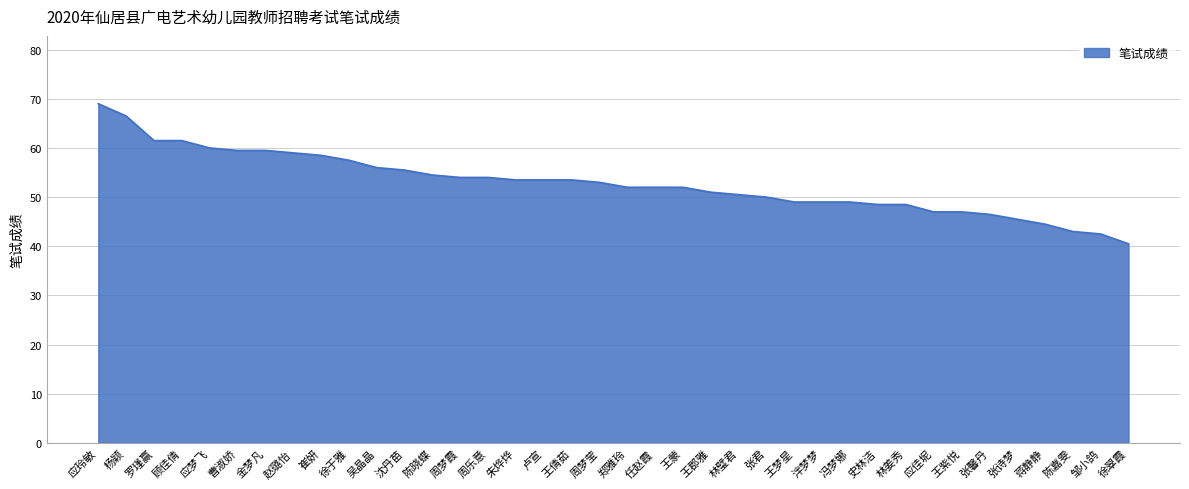

Which category has the lowest value across all series?

徐翠霞